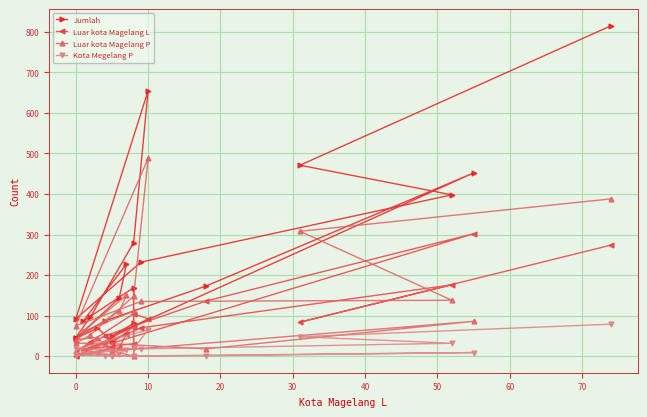

At which category does Luar kota Magelang P reach its first local valley?

30